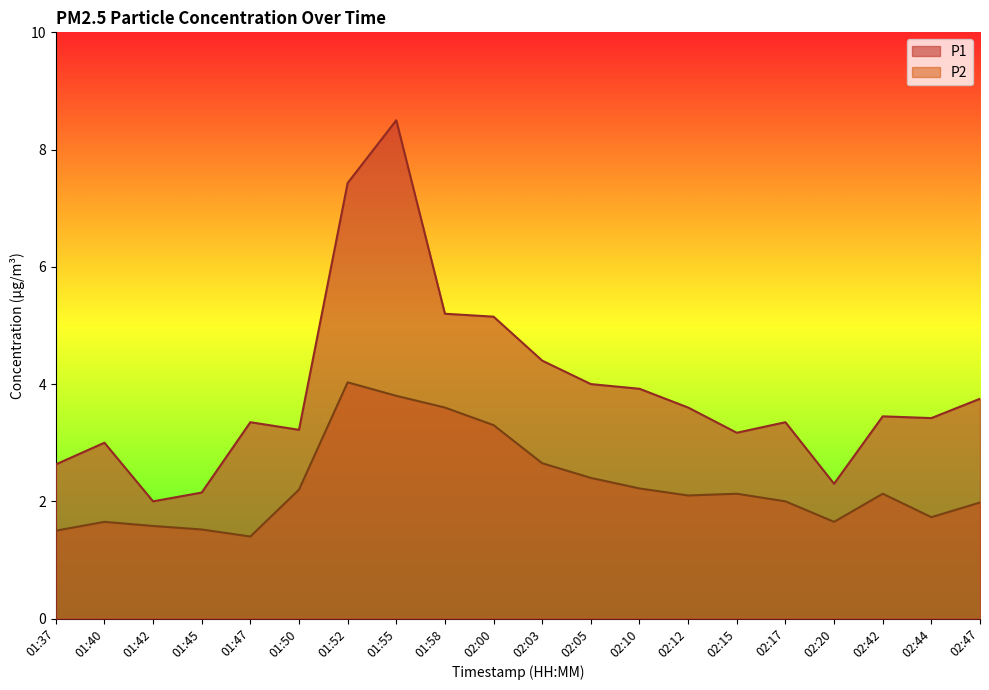

Rank the series by their maximum value, from highest to lowest.

P1, P2